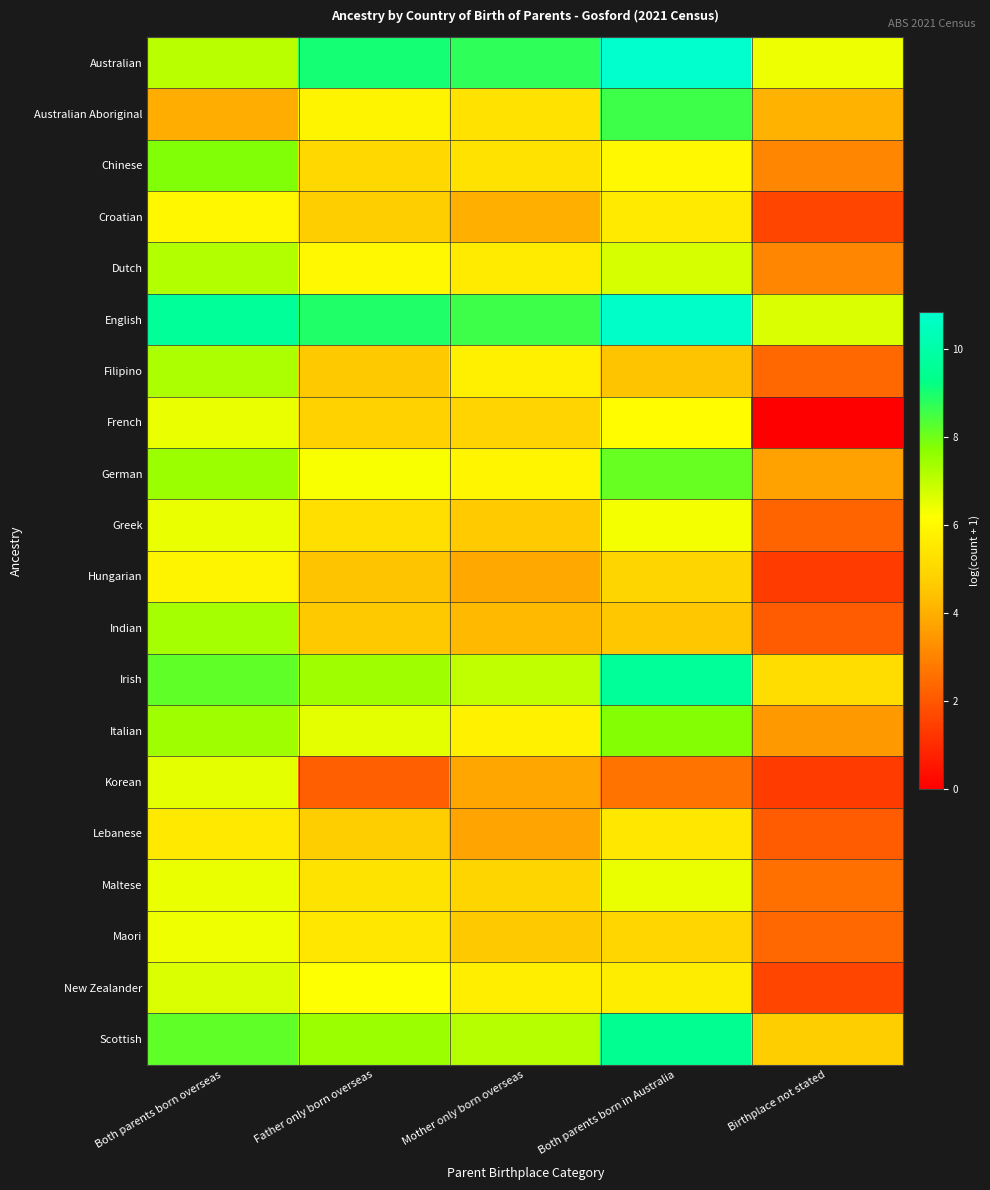

Reading left to right, transcribe all the data shown in this chart.

Australian: Both parents born overseas=7.1	Father only born overseas=9.0	Mother only born overseas=8.7	Both parents born in Australia=10.8	Birthplace not stated=6.4
Australian Aboriginal: Both parents born overseas=4.0	Father only born overseas=5.9	Mother only born overseas=5.3	Both parents born in Australia=8.6	Birthplace not stated=4.1
Chinese: Both parents born overseas=7.8	Father only born overseas=5.0	Mother only born overseas=5.3	Both parents born in Australia=6.0	Birthplace not stated=3.1
Croatian: Both parents born overseas=6.0	Father only born overseas=4.7	Mother only born overseas=4.0	Both parents born in Australia=5.6	Birthplace not stated=1.6
Dutch: Both parents born overseas=7.2	Father only born overseas=6.0	Mother only born overseas=5.6	Both parents born in Australia=6.7	Birthplace not stated=3.1
English: Both parents born overseas=9.7	Father only born overseas=8.9	Mother only born overseas=8.6	Both parents born in Australia=10.8	Birthplace not stated=6.7
Filipino: Both parents born overseas=7.3	Father only born overseas=4.6	Mother only born overseas=5.7	Both parents born in Australia=4.5	Birthplace not stated=2.4
French: Both parents born overseas=6.4	Father only born overseas=4.9	Mother only born overseas=4.9	Both parents born in Australia=6.1	Birthplace not stated=0.0
German: Both parents born overseas=7.5	Father only born overseas=6.3	Mother only born overseas=5.9	Both parents born in Australia=8.1	Birthplace not stated=3.7
Greek: Both parents born overseas=6.5	Father only born overseas=5.2	Mother only born overseas=4.6	Both parents born in Australia=6.3	Birthplace not stated=2.3
Hungarian: Both parents born overseas=5.9	Father only born overseas=4.5	Mother only born overseas=3.9	Both parents born in Australia=4.9	Birthplace not stated=1.4
Indian: Both parents born overseas=7.4	Father only born overseas=4.6	Mother only born overseas=4.2	Both parents born in Australia=4.5	Birthplace not stated=2.1
Irish: Both parents born overseas=8.2	Father only born overseas=7.4	Mother only born overseas=7.0	Both parents born in Australia=9.7	Birthplace not stated=5.2
Italian: Both parents born overseas=7.5	Father only born overseas=6.5	Mother only born overseas=5.8	Both parents born in Australia=7.8	Birthplace not stated=3.5
Korean: Both parents born overseas=6.6	Father only born overseas=2.2	Mother only born overseas=3.8	Both parents born in Australia=2.6	Birthplace not stated=1.4
Lebanese: Both parents born overseas=5.5	Father only born overseas=4.7	Mother only born overseas=3.7	Both parents born in Australia=5.5	Birthplace not stated=2.1
Maltese: Both parents born overseas=6.5	Father only born overseas=5.4	Mother only born overseas=4.9	Both parents born in Australia=6.5	Birthplace not stated=2.6
Maori: Both parents born overseas=6.4	Father only born overseas=5.5	Mother only born overseas=4.6	Both parents born in Australia=5.0	Birthplace not stated=2.4
New Zealander: Both parents born overseas=6.7	Father only born overseas=6.2	Mother only born overseas=5.7	Both parents born in Australia=5.7	Birthplace not stated=1.6
Scottish: Both parents born overseas=8.2	Father only born overseas=7.5	Mother only born overseas=7.1	Both parents born in Australia=9.5	Birthplace not stated=4.7